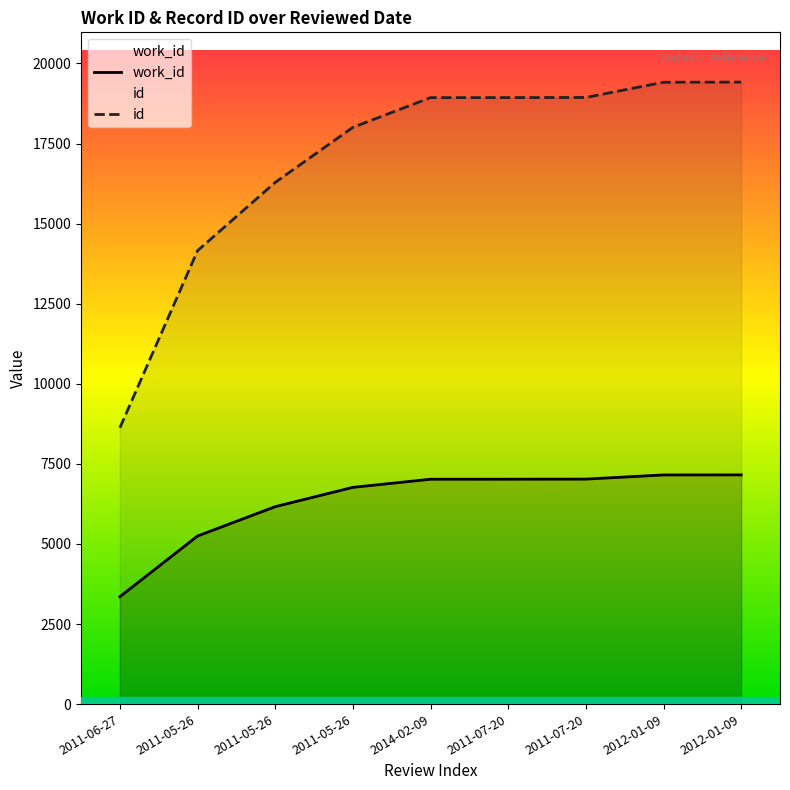

Which category has the highest value in the work_id series?

2012-01-09